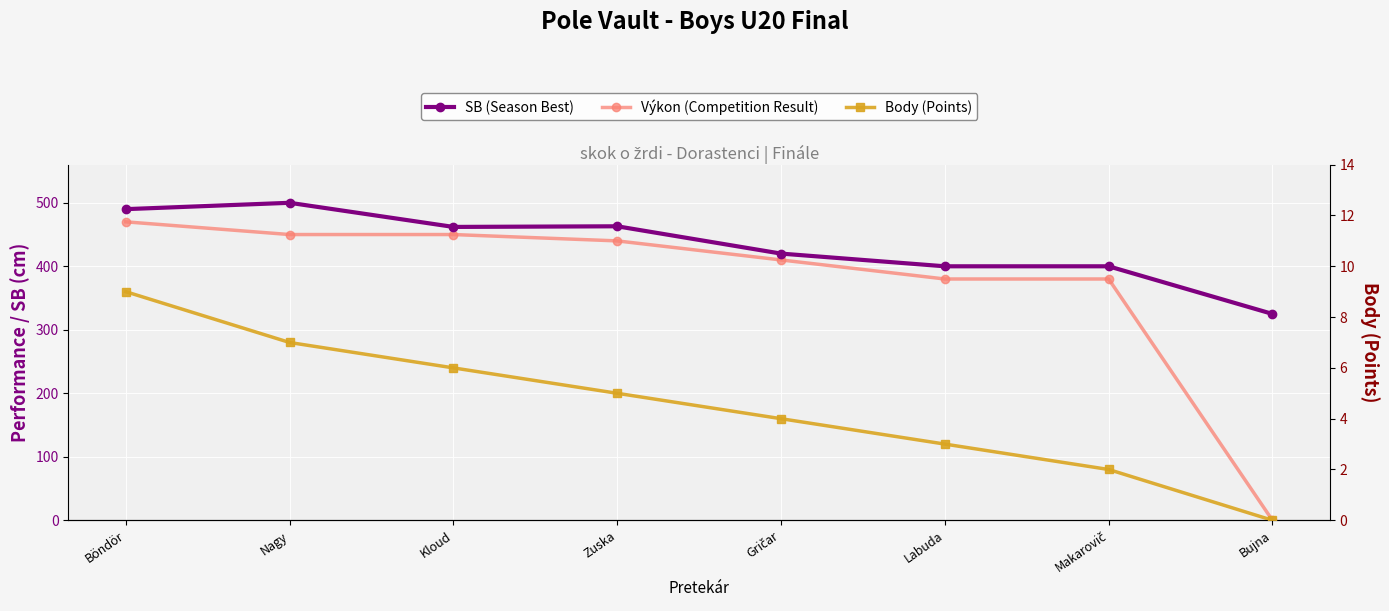

What are all the series names shown in the legend?

SB (Season Best), Výkon (Competition Result), Body (Points)